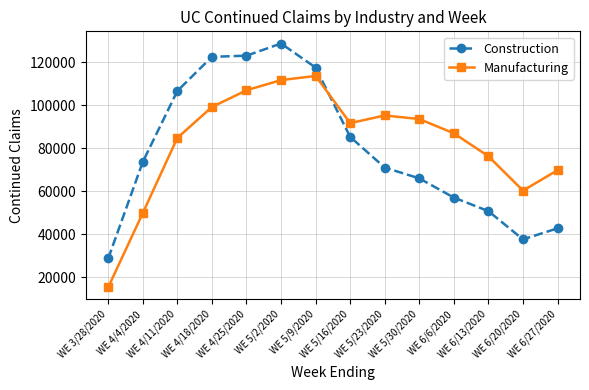

Does the chart have visible grid lines?

Yes